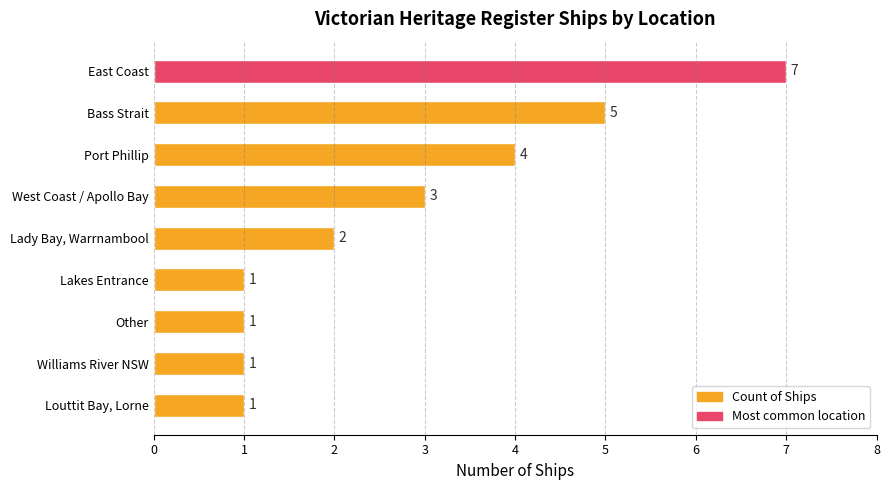

Between West Coast / Apollo Bay and Williams River NSW, which is larger?

West Coast / Apollo Bay